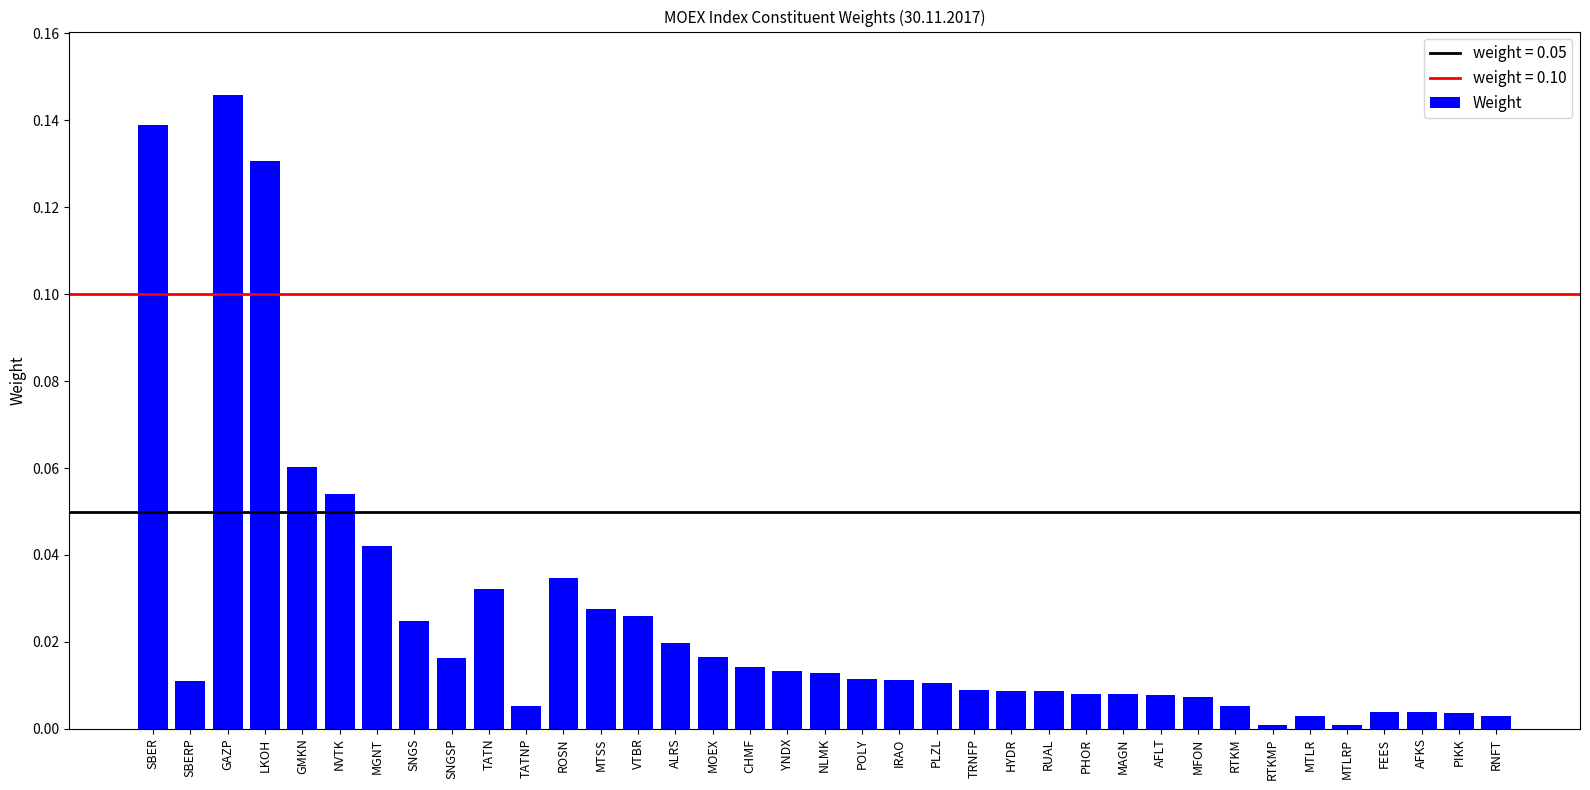

True or false: the data shows 0.0 at TRNFP.

True